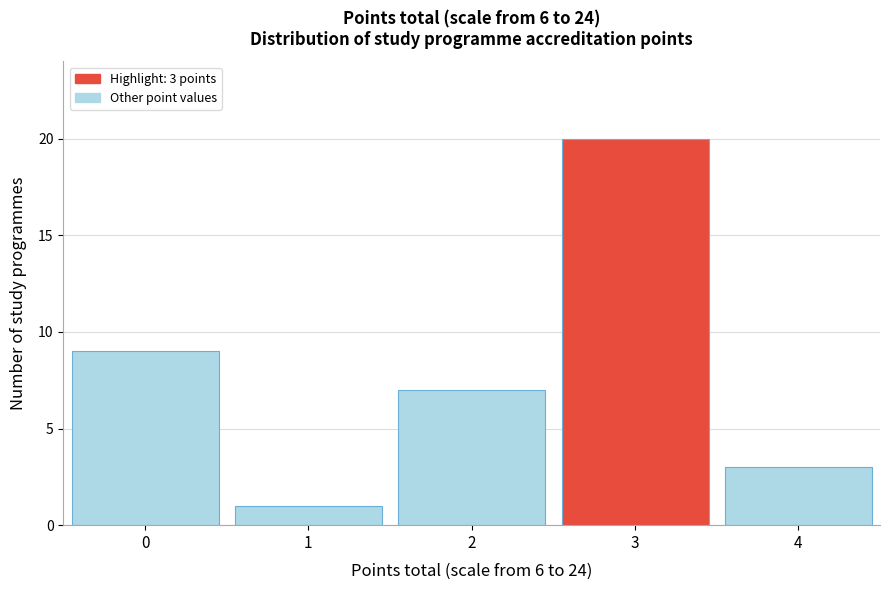

Reading right to left, transcribe all the data shown in this chart.

4=3	3=20	2=7	1=1	0=9